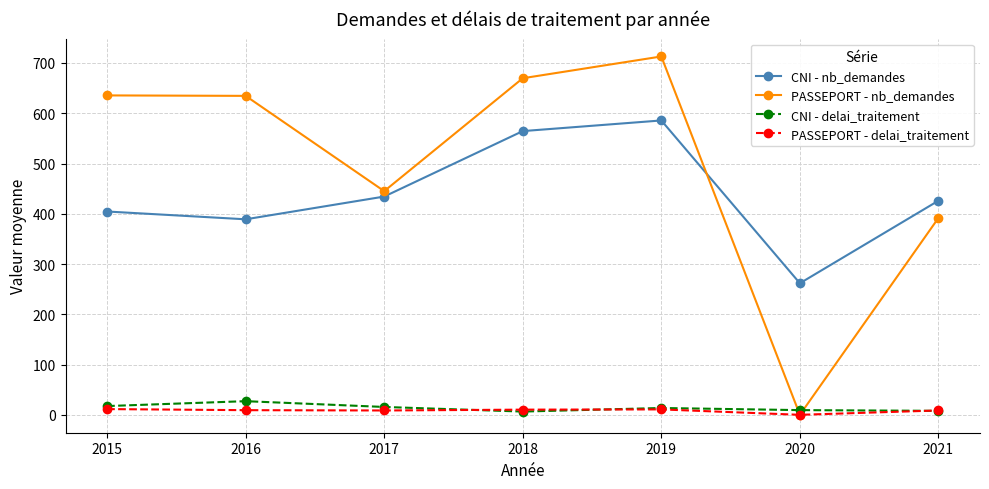

In PASSEPORT - nb_demandes, how many points are lower than both neighbors (excluding endpoints)?

2